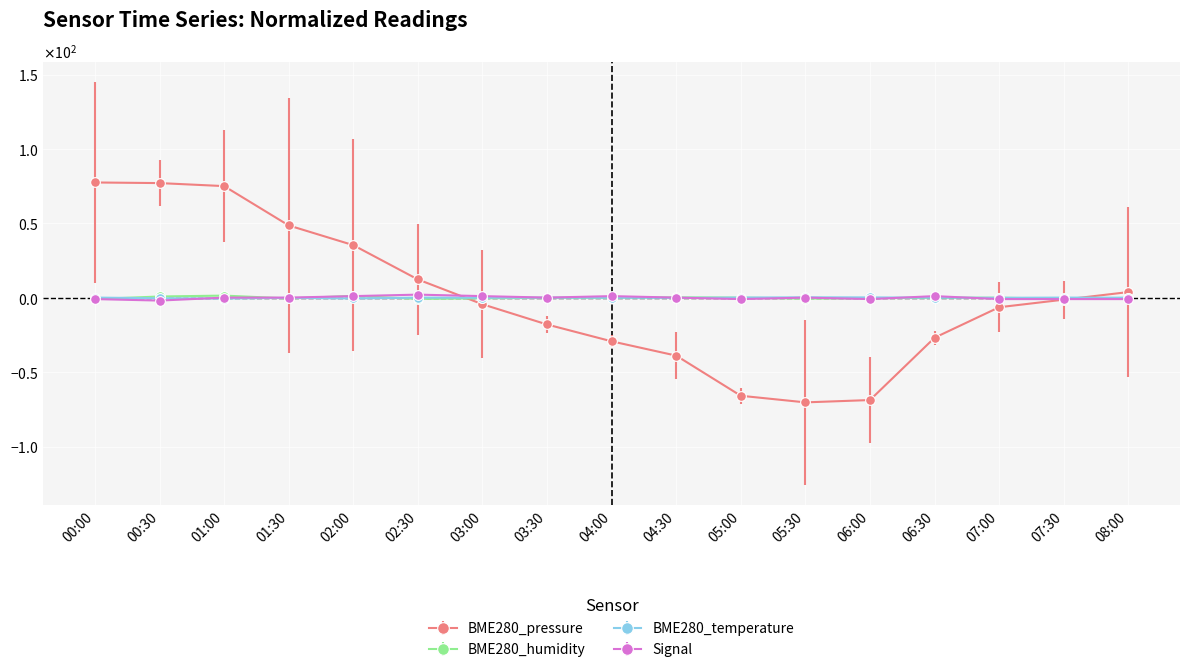

Where do BME280_temperature and Signal first cross each other?

00:30 and 01:00